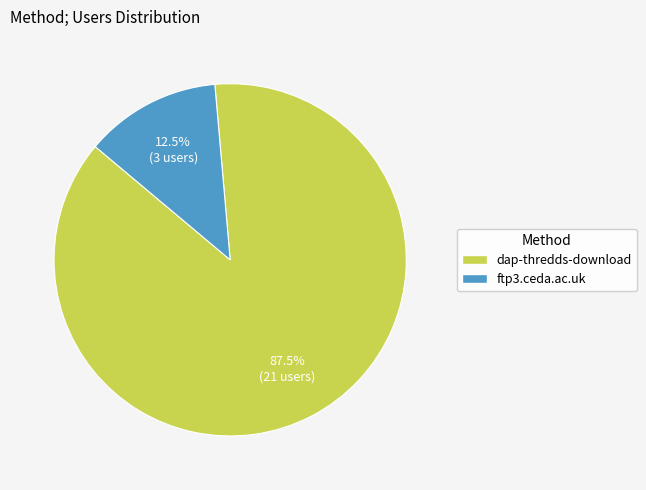

Between ftp3.ceda.ac.uk and dap-thredds-download, which is larger?

dap-thredds-download